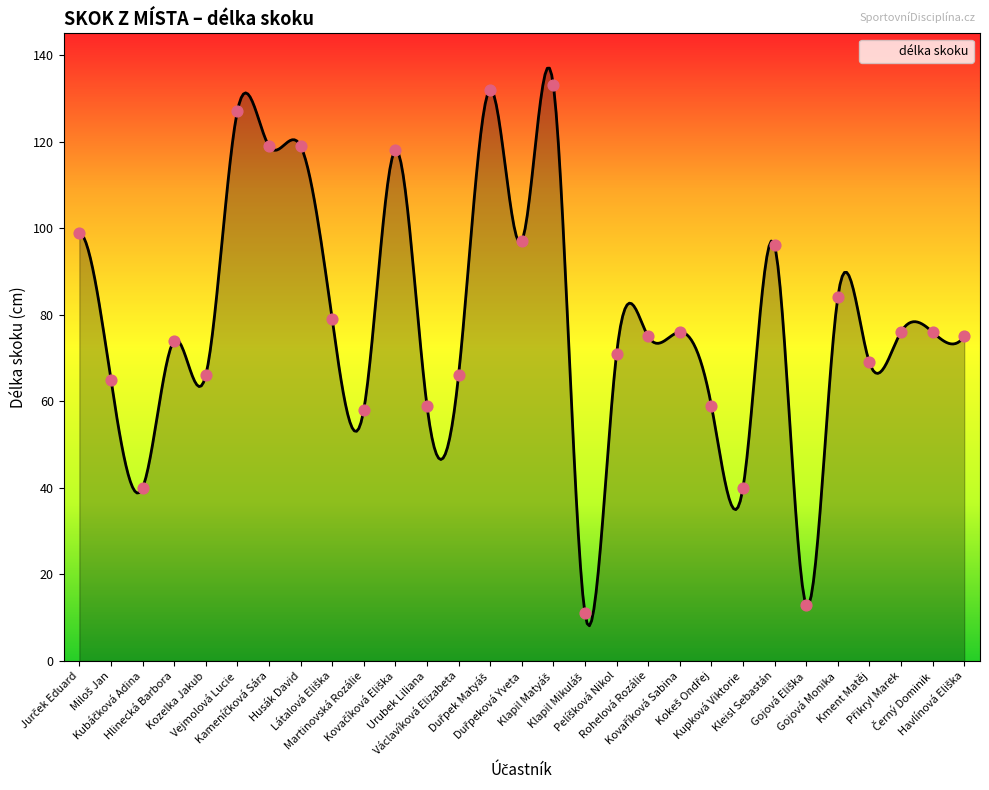

What is the ratio of the value at Kozelka Jakub to the value at Husák David?

0.6